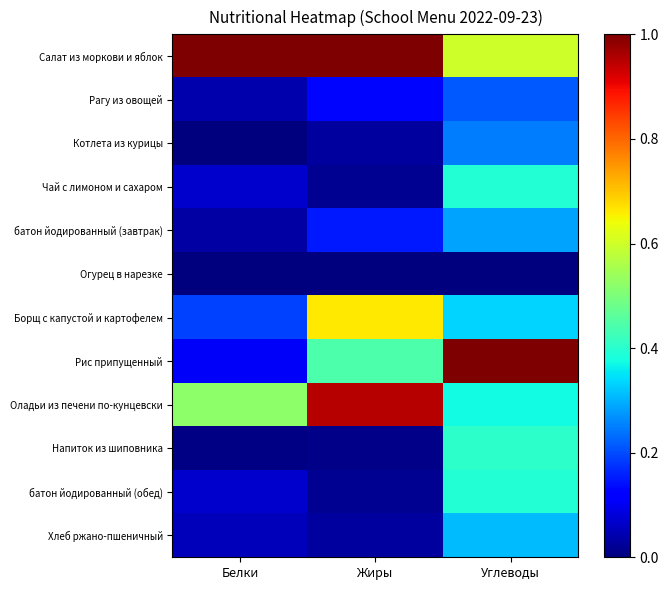

Which series has the largest total across all categories?

Салат из моркови и яблок